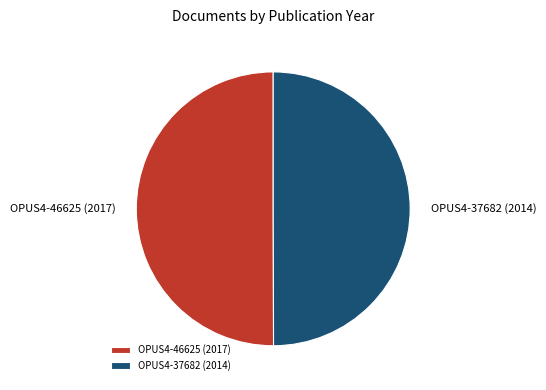

Approximately how many times larger is the value at OPUS4-46625 (2017) compared to OPUS4-37682 (2014)?

1.0